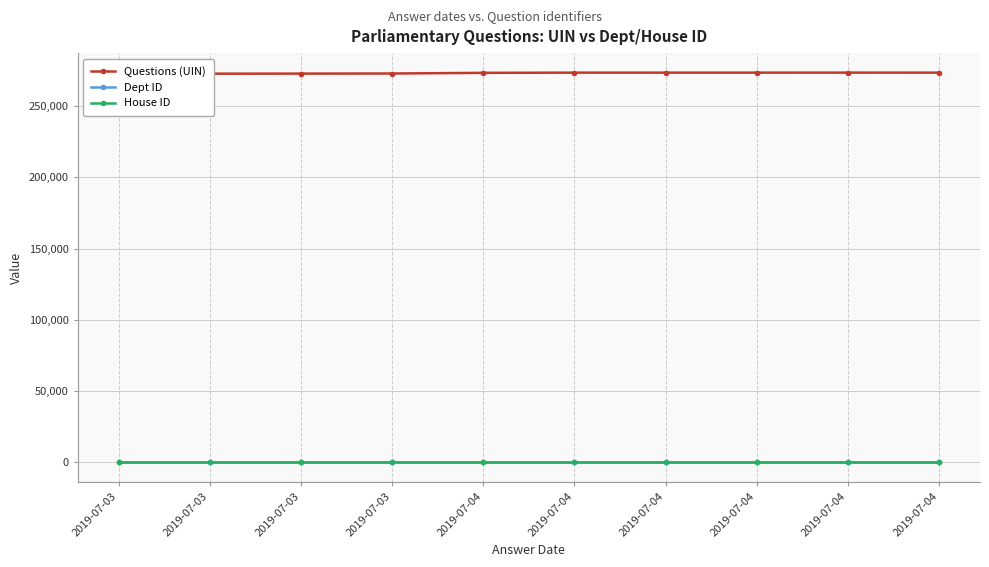

Between 2019-07-03 and 2019-07-04, which series saw the biggest shift?

Questions (UIN)